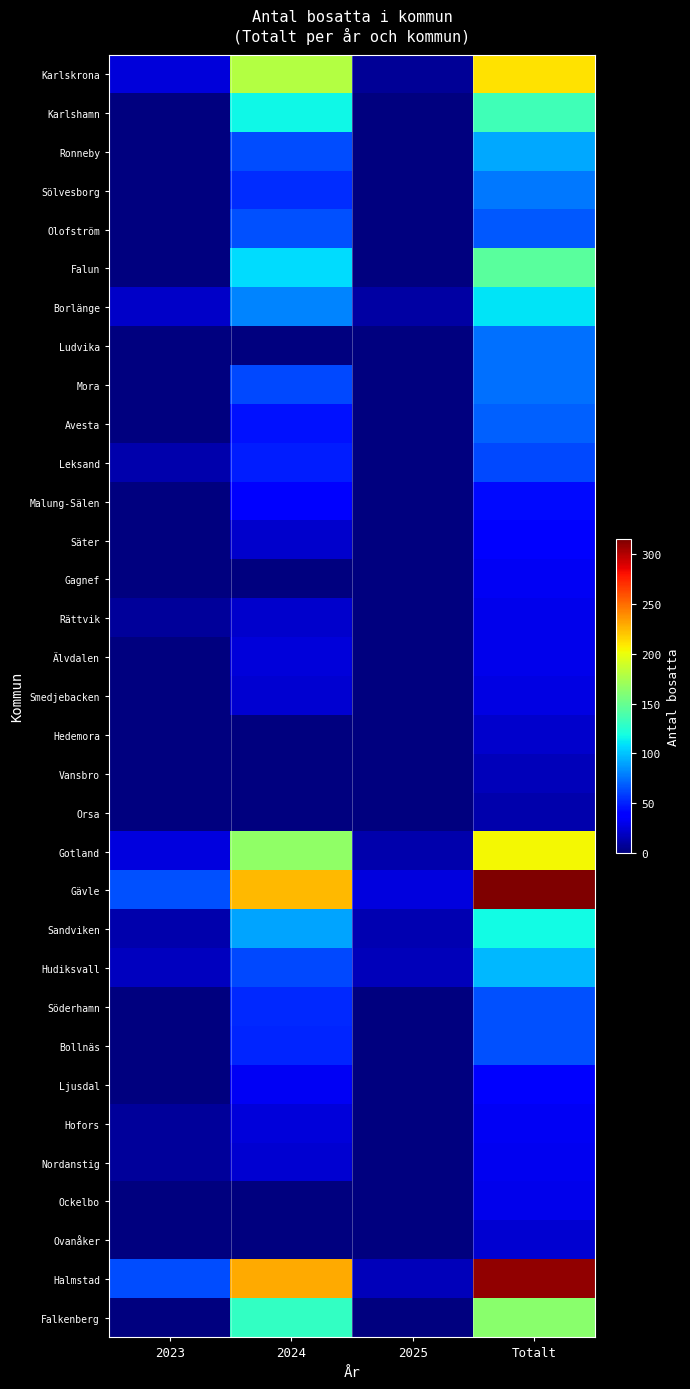

Reading right to left, list all the values displayed in this chart.

Karlskrona: Totalt=211	2025=7	2024=179	2023=25
Karlshamn: Totalt=135	2025=0	2024=116	2023=0
Ronneby: Totalt=92	2025=0	2024=63	2023=0
Sölvesborg: Totalt=77	2025=0	2024=53	2023=0
Olofström: Totalt=67	2025=0	2024=64	2023=0
Falun: Totalt=144	2025=0	2024=108	2023=0
Borlänge: Totalt=110	2025=10	2024=80	2023=20
Ludvika: Totalt=75	2025=0	2024=0	2023=0
Mora: Totalt=74	2025=0	2024=62	2023=0
Avesta: Totalt=70	2025=0	2024=45	2023=0
Leksand: Totalt=62	2025=0	2024=49	2023=13
Malung-Sälen: Totalt=42	2025=0	2024=39	2023=0
Säter: Totalt=40	2025=0	2024=21	2023=0
Gagnef: Totalt=32	2025=0	2024=0	2023=0
Rättvik: Totalt=30	2025=0	2024=22	2023=8
Älvdalen: Totalt=30	2025=0	2024=25	2023=0
Smedjebacken: Totalt=28	2025=0	2024=23	2023=0
Hedemora: Totalt=21	2025=0	2024=0	2023=0
Vansbro: Totalt=16	2025=0	2024=0	2023=0
Orsa: Totalt=13	2025=0	2024=0	2023=0
Gotland: Totalt=204	2025=13	2024=165	2023=26
Gävle: Totalt=315	2025=26	2024=225	2023=64
Sandviken: Totalt=117	2025=14	2024=90	2023=13
Hudiksvall: Totalt=96	2025=16	2024=62	2023=18
Söderhamn: Totalt=65	2025=0	2024=52	2023=0
Bollnäs: Totalt=64	2025=0	2024=51	2023=0
Ljusdal: Totalt=37	2025=0	2024=33	2023=0
Hofors: Totalt=33	2025=0	2024=25	2023=8
Nordanstig: Totalt=31	2025=0	2024=23	2023=8
Ockelbo: Totalt=30	2025=0	2024=0	2023=0
Ovanåker: Totalt=23	2025=0	2024=0	2023=0
Halmstad: Totalt=310	2025=17	2024=230	2023=63
Falkenberg: Totalt=163	2025=0	2024=130	2023=0